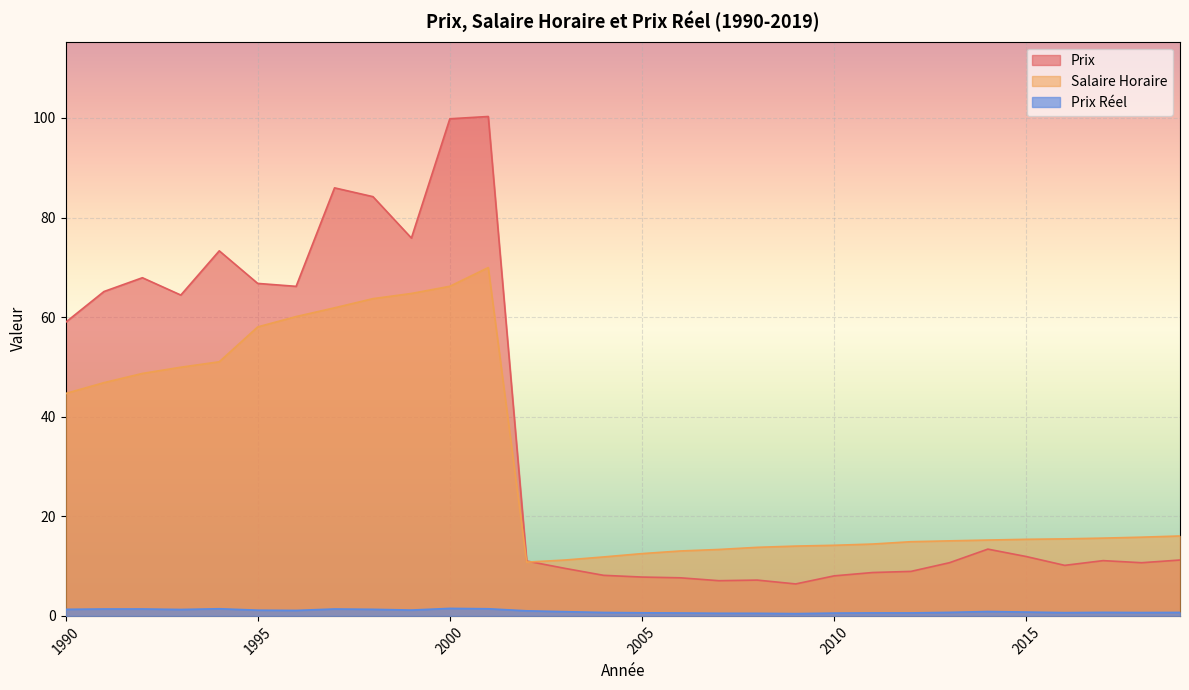

At which label does Prix reel reach its minimum?

2009